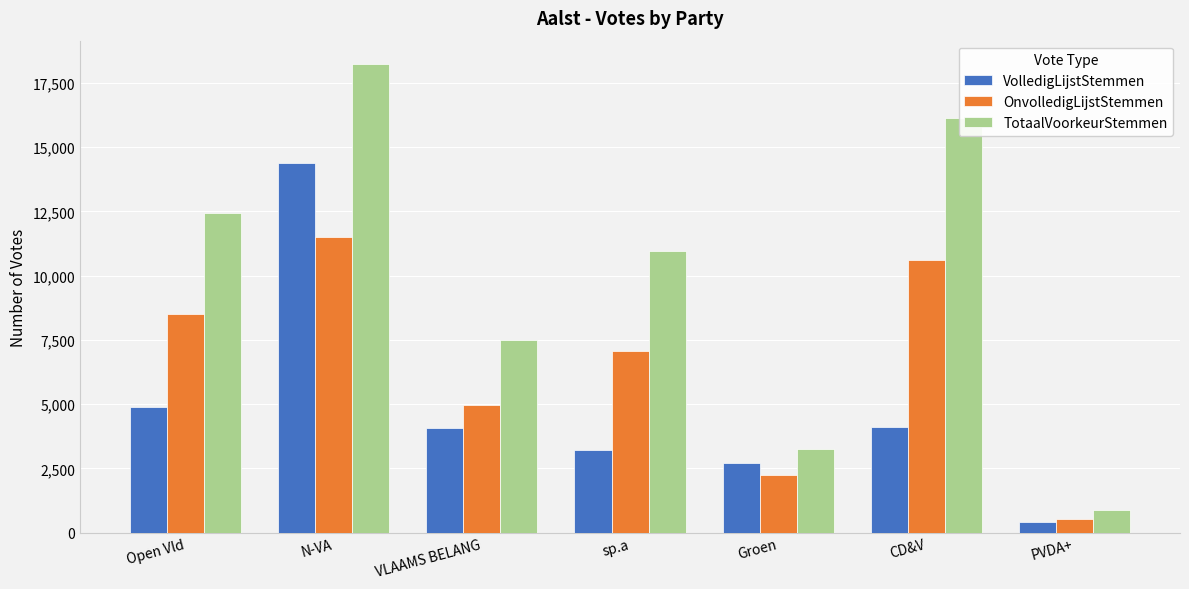

What is the difference between the maximum and second lowest values in the TotaalVoorkeurStemmen series?

14969